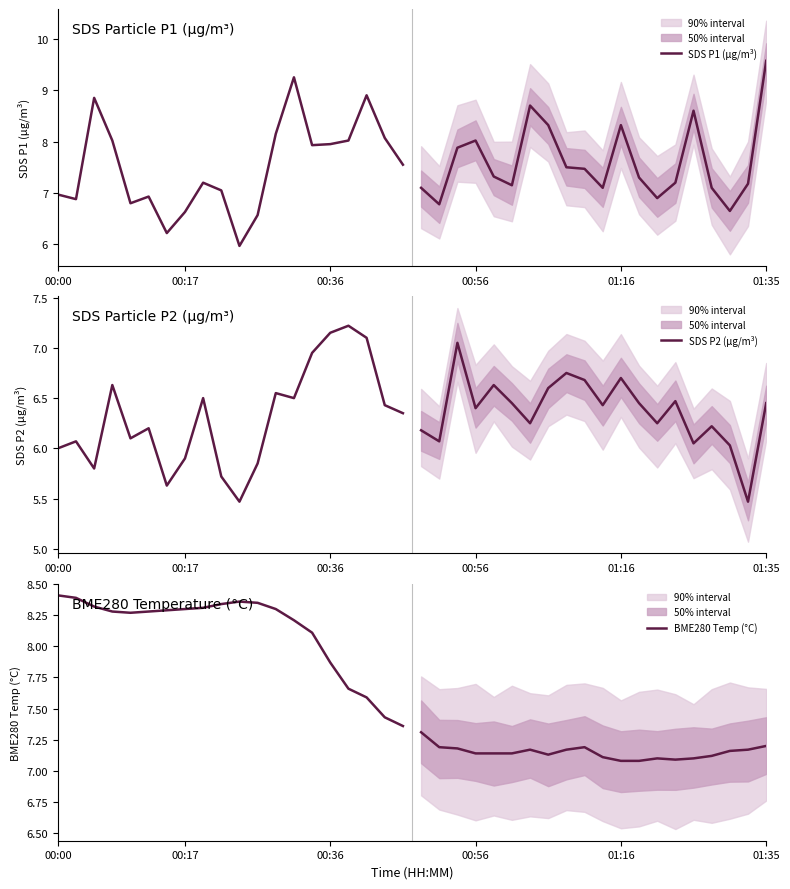

How many series are shown in this chart?

3